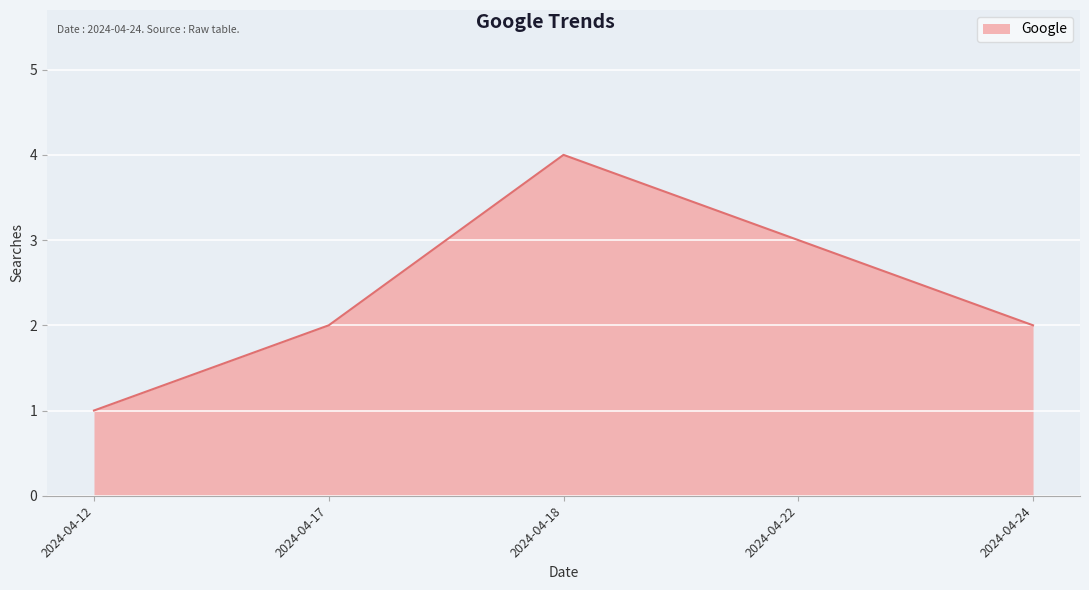

What is the sum of the values at 2024-04-17 and 2024-04-12?

3